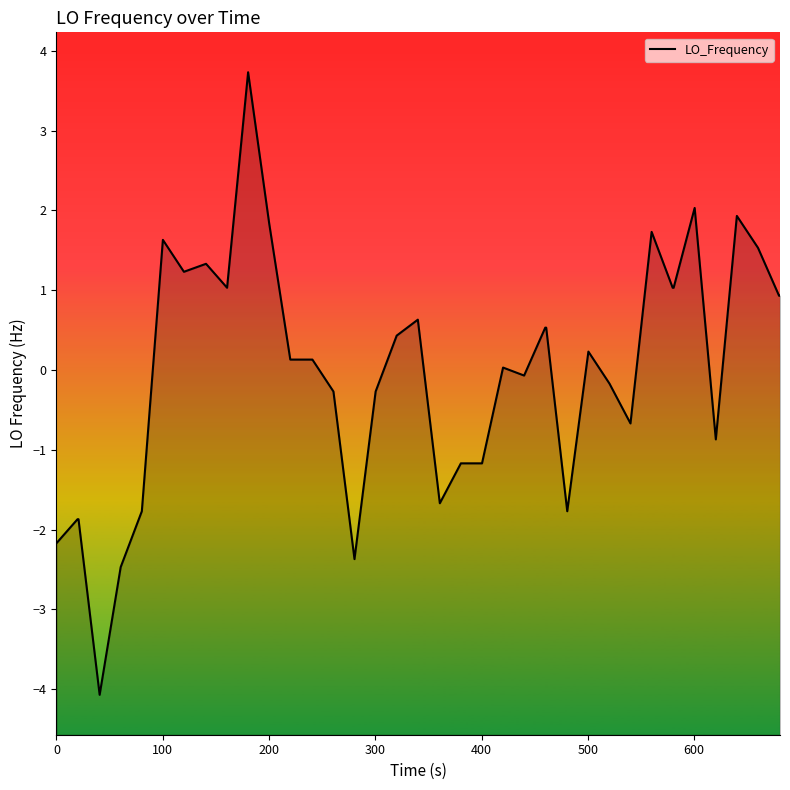

What is the minimum value shown in the chart?

-4.1